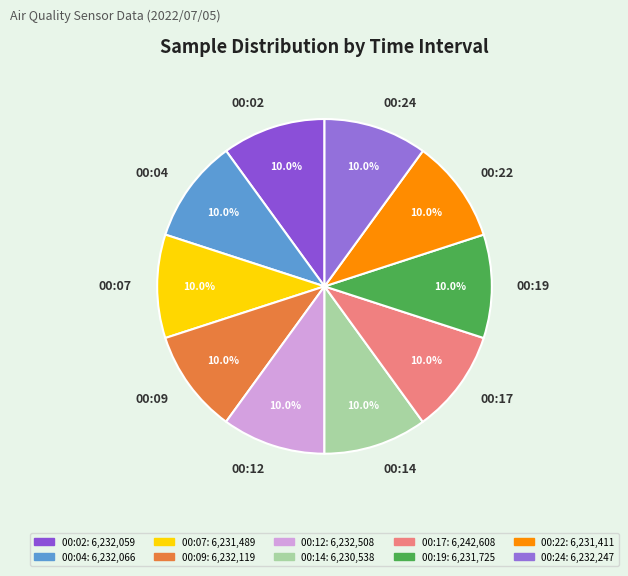

Approximately how many times larger is the value at 00:19 compared to 00:07?

1.0